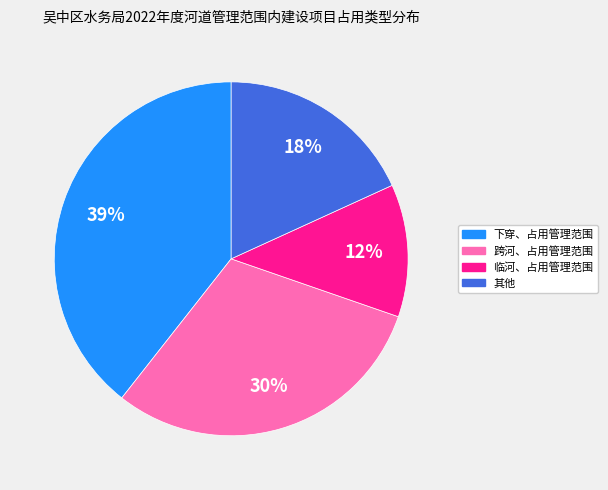

To the nearest percent, what is the difference between the largest and smallest slice percentages?

27%